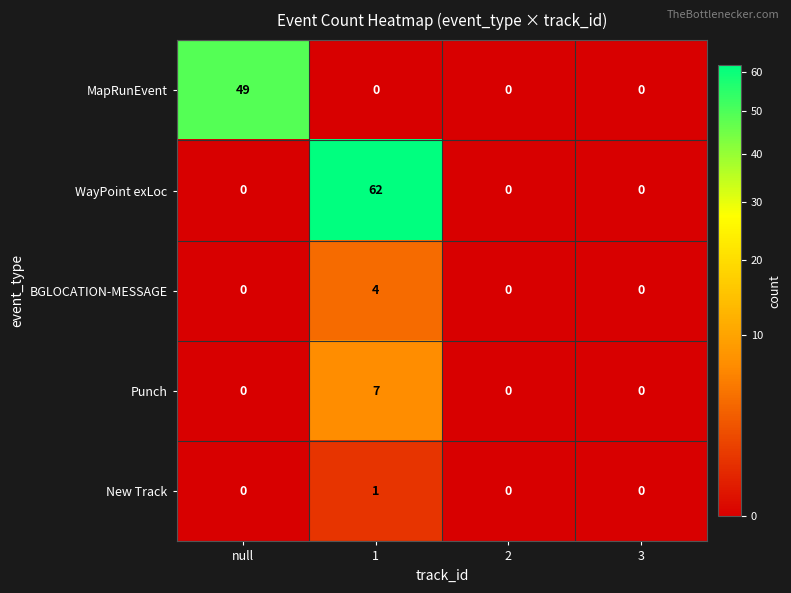

Reading left to right, what are all the values shown in this chart?

MapRunEvent: null=49	1=0	2=0	3=0
WayPoint exLoc: null=0	1=62	2=0	3=0
BGLOCATION-MESSAGE: null=0	1=4	2=0	3=0
Punch: null=0	1=7	2=0	3=0
New Track: null=0	1=1	2=0	3=0